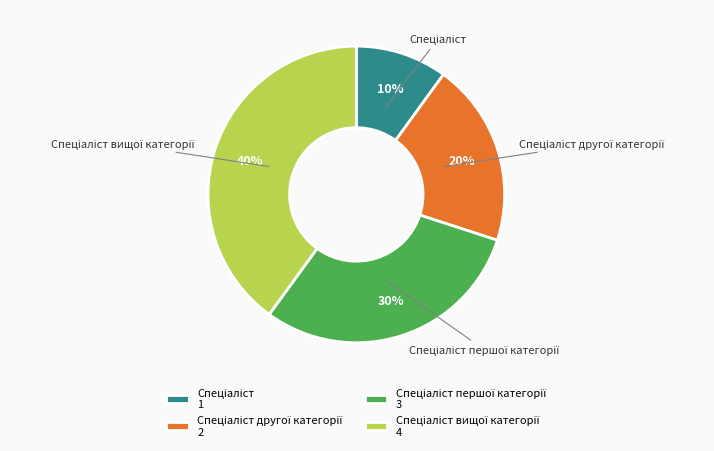

Is there any slice that represents more than half of the pie?

No